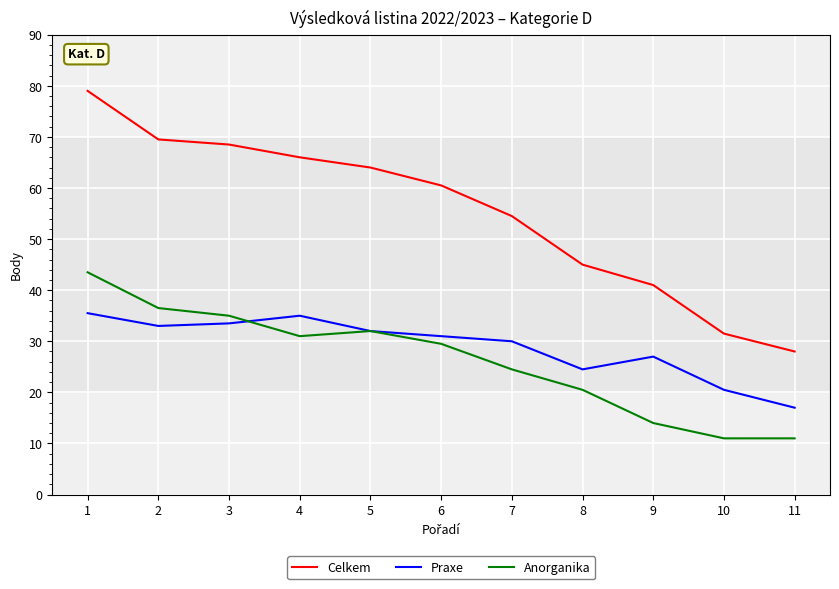

What is the spread (max minus min) of values at 5?

32.0